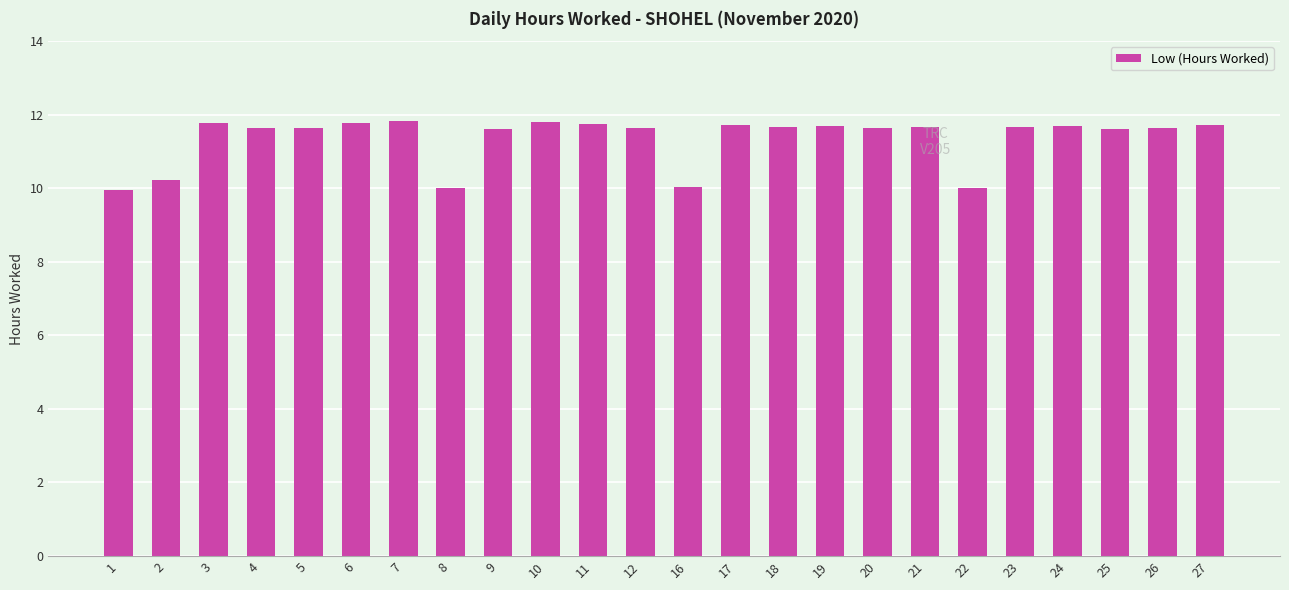

How many data points are less than 11?

5